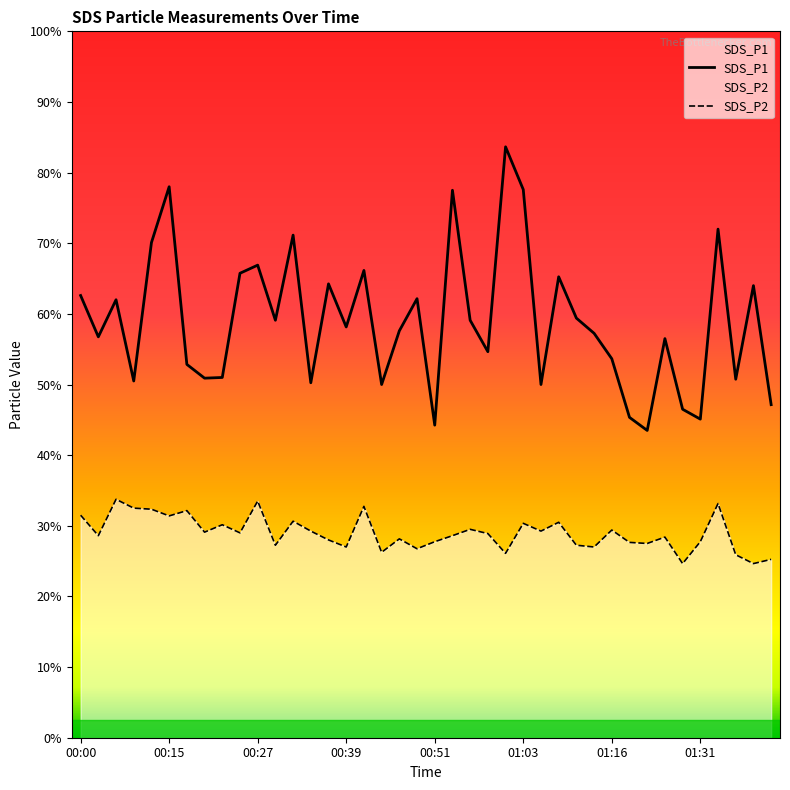

True or false: SDS_P1 and SDS_P2 intersect in this chart.

False